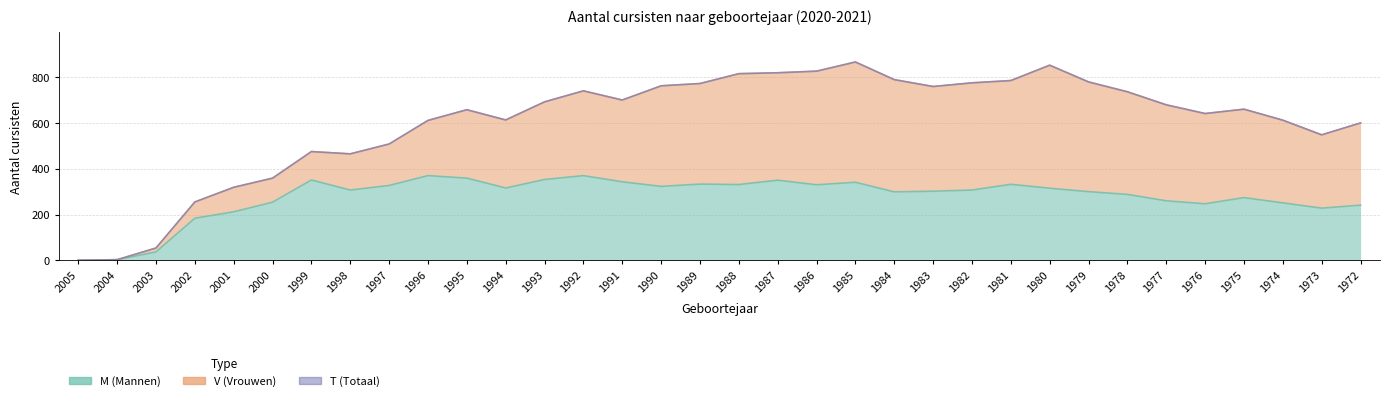

Which series has the widest spread of values?

T